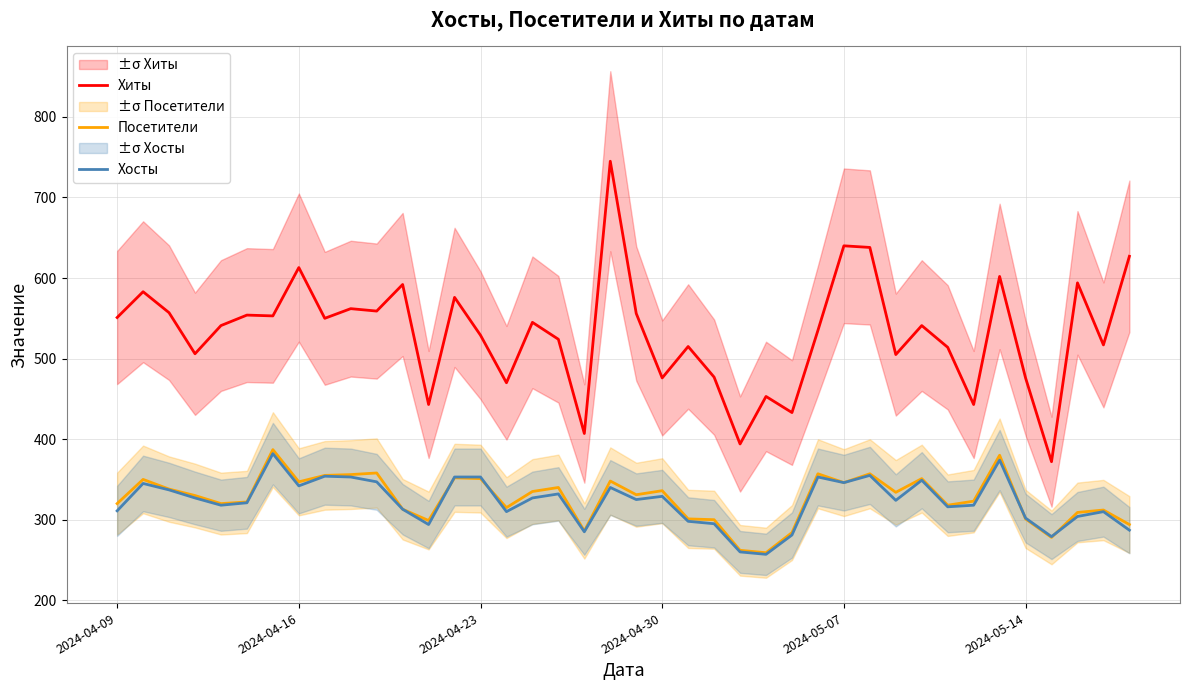

Count the number of data series in this chart.

3